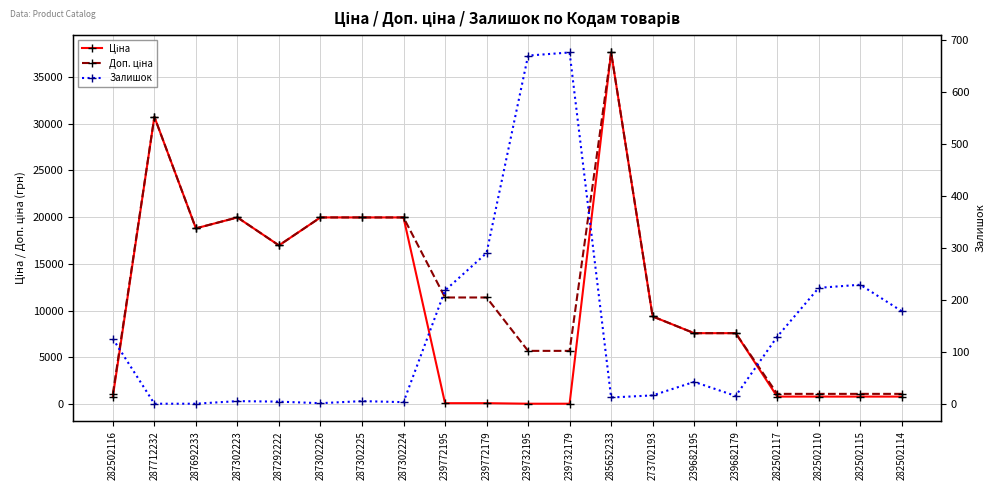

Reading left to right, extract all data points from this chart.

Ціна: 818.5	30717.1	18796.8	19964.2	16976.3	19964.2	19964.2	19964.2	114.1	114.1	57.0	57.0	37593.6	9384.0	7596.5	7596.5	818.5	818.5	818.5	818.5
Доп. ціна: 1109.2	30717.1	18796.8	19964.2	16976.3	19964.2	19964.2	19964.2	11410.0	11410.0	5705.0	5705.0	37593.6	9384.0	7596.5	7596.5	1109.2	1109.2	1109.2	1109.2
Залишок: 125.0	0.0	0.0	5.0	4.0	1.0	5.0	3.0	218.0	290.0	670.0	676.0	12.0	16.0	42.0	15.0	129.0	223.0	229.0	178.0